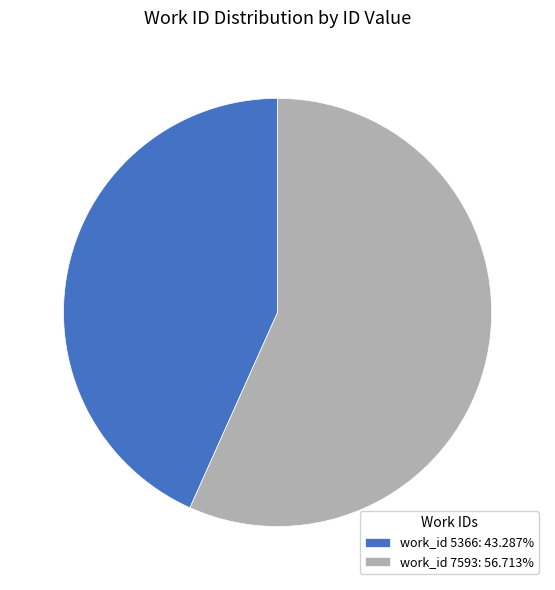

Count the number of slices in the pie.

2